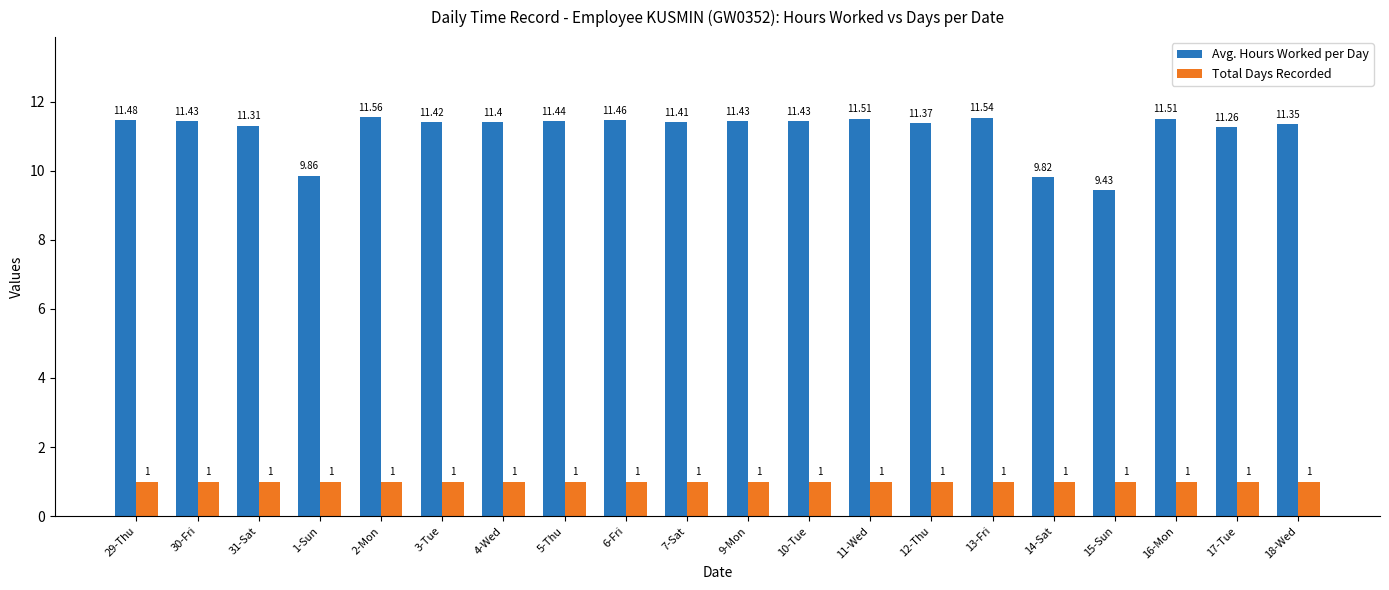

At which label does Avg. Hours Worked per Day reach its minimum?

15-Sun